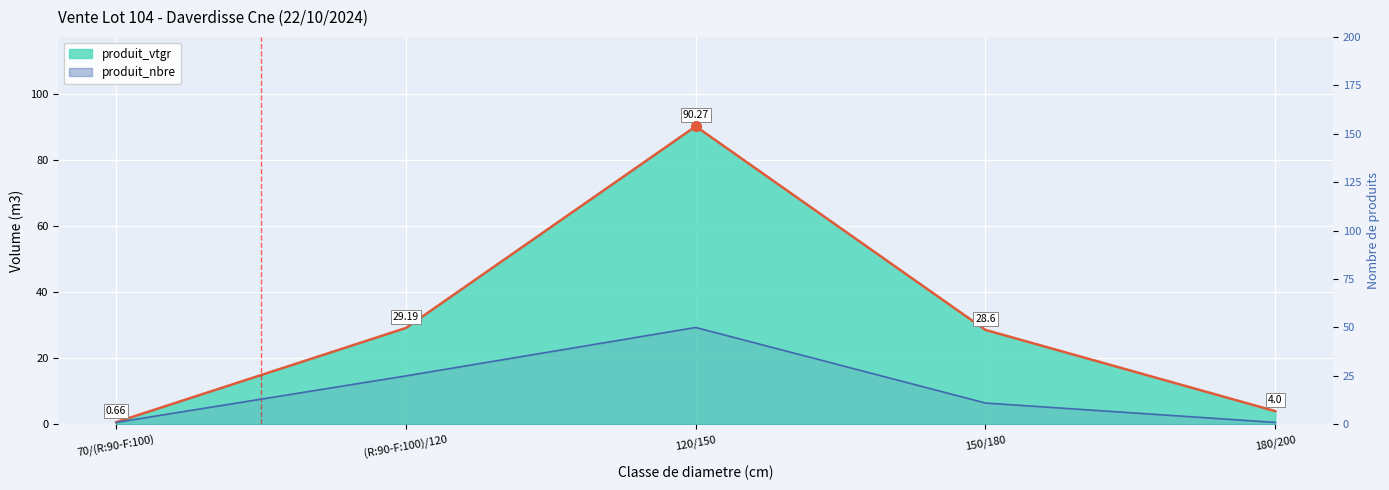

Which category has the highest value across all series?

120/150